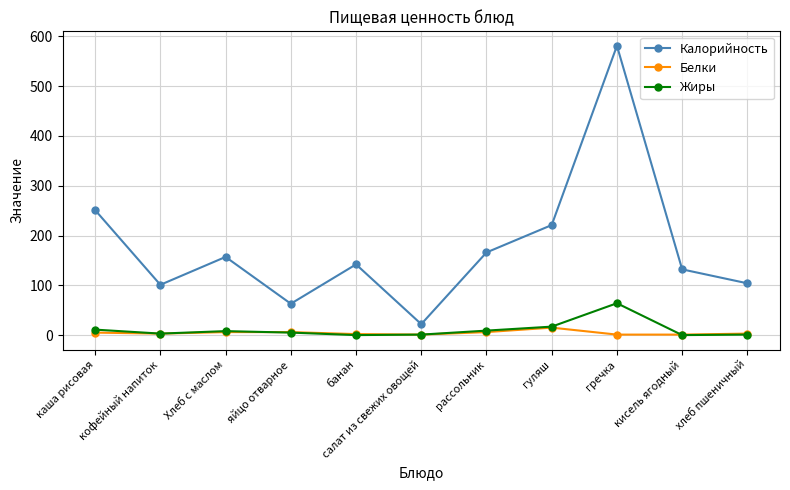

Where is the first local minimum for Калорийность?

кофейный напиток